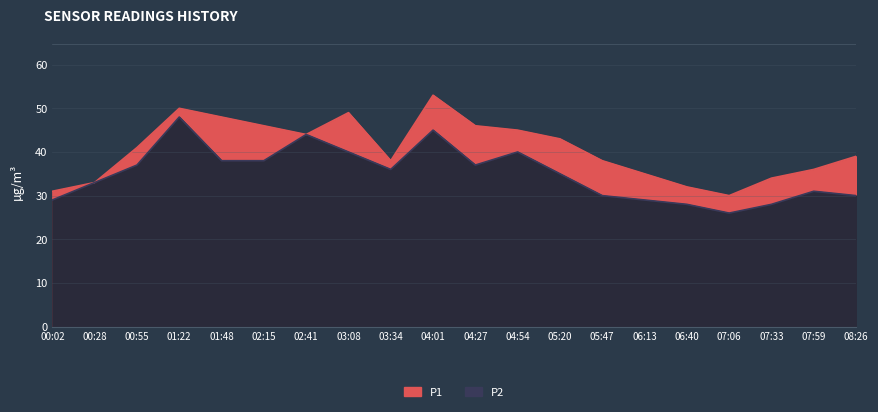

What is the label of the 6th point from the left?

02:15